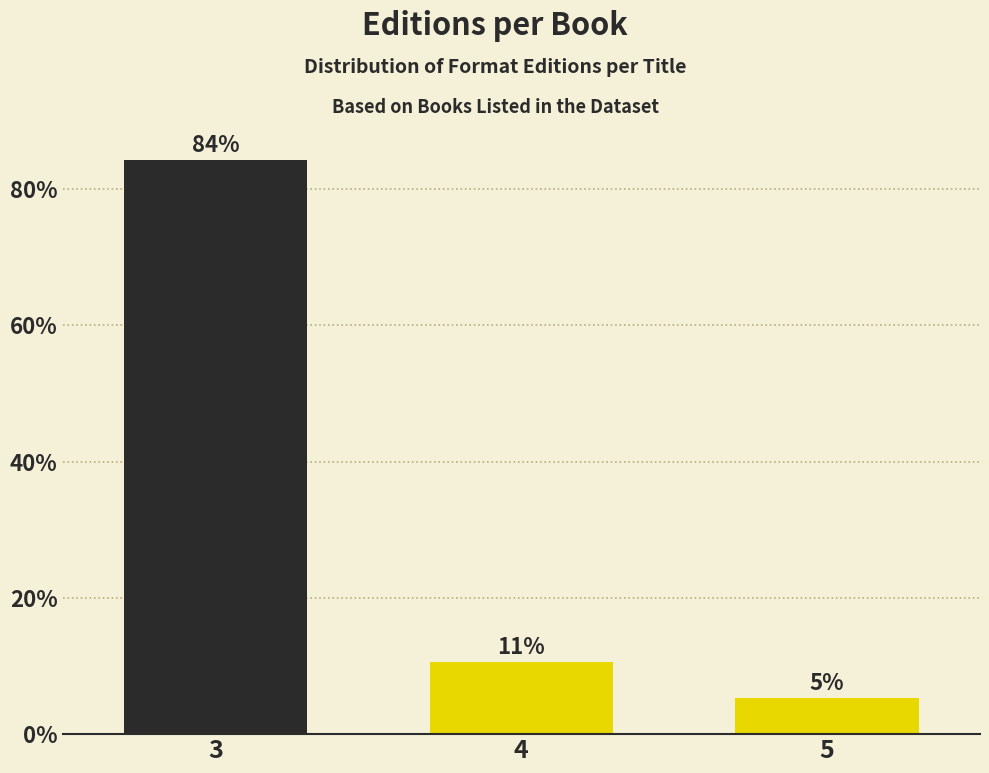

Are the bars horizontal?

No